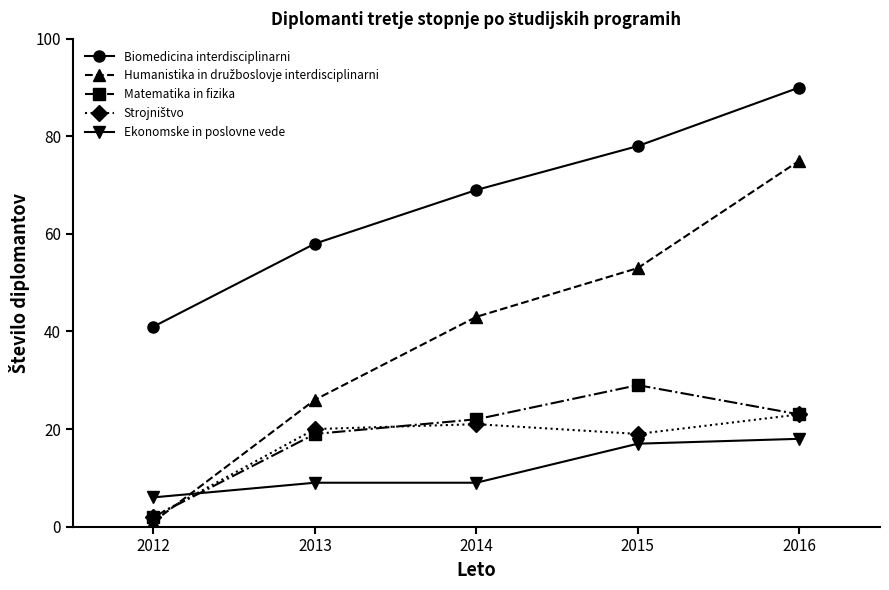

How many categories are shown in the chart?

5